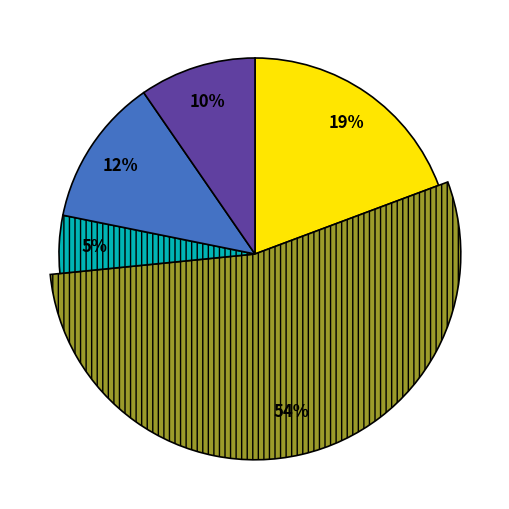

Is C1 the majority of the pie?

No